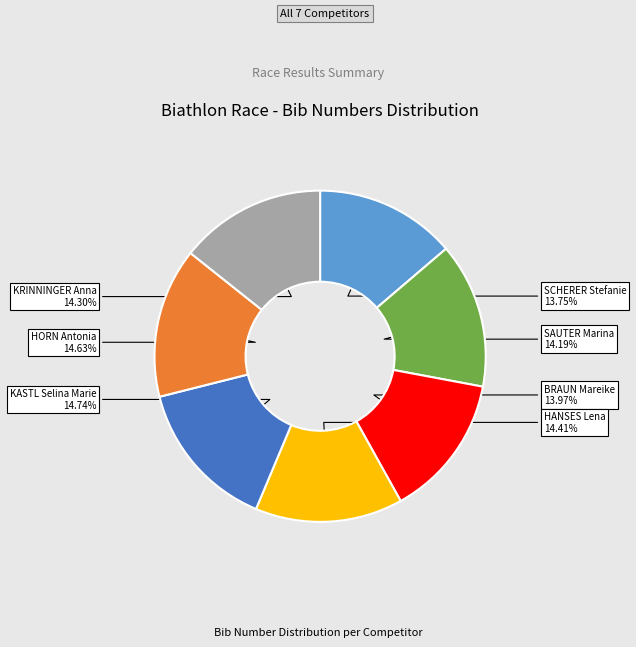

Is there any slice that represents more than half of the pie?

No